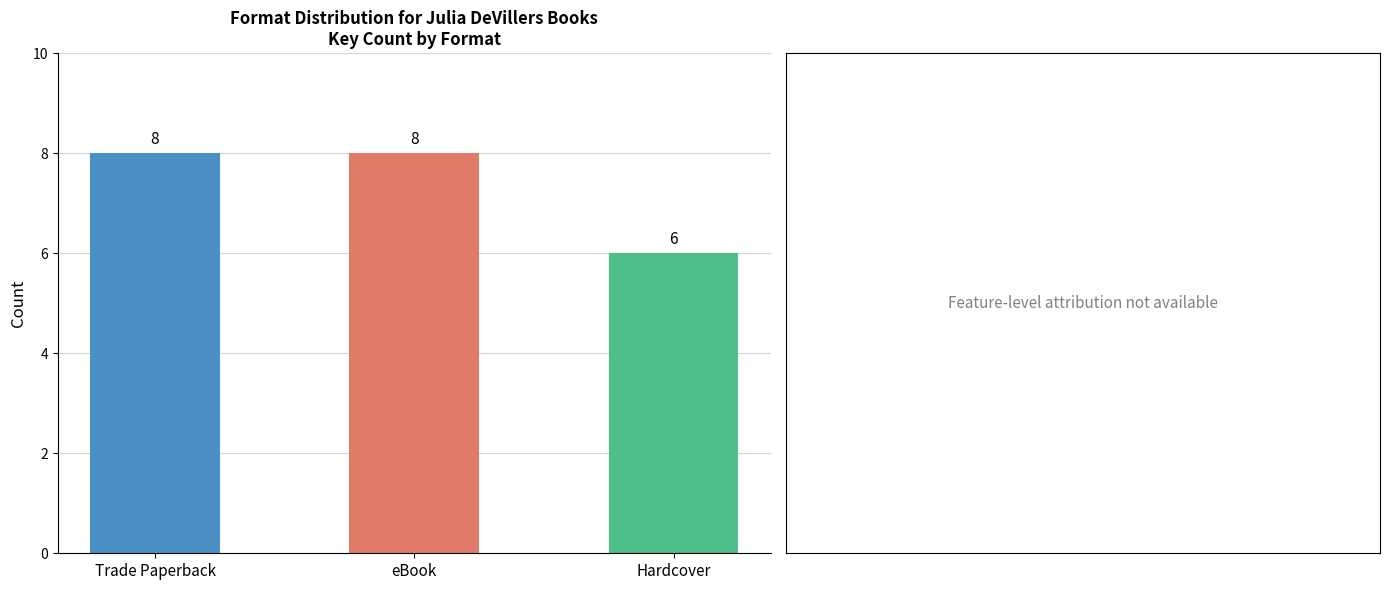

What is the smallest value displayed?

6